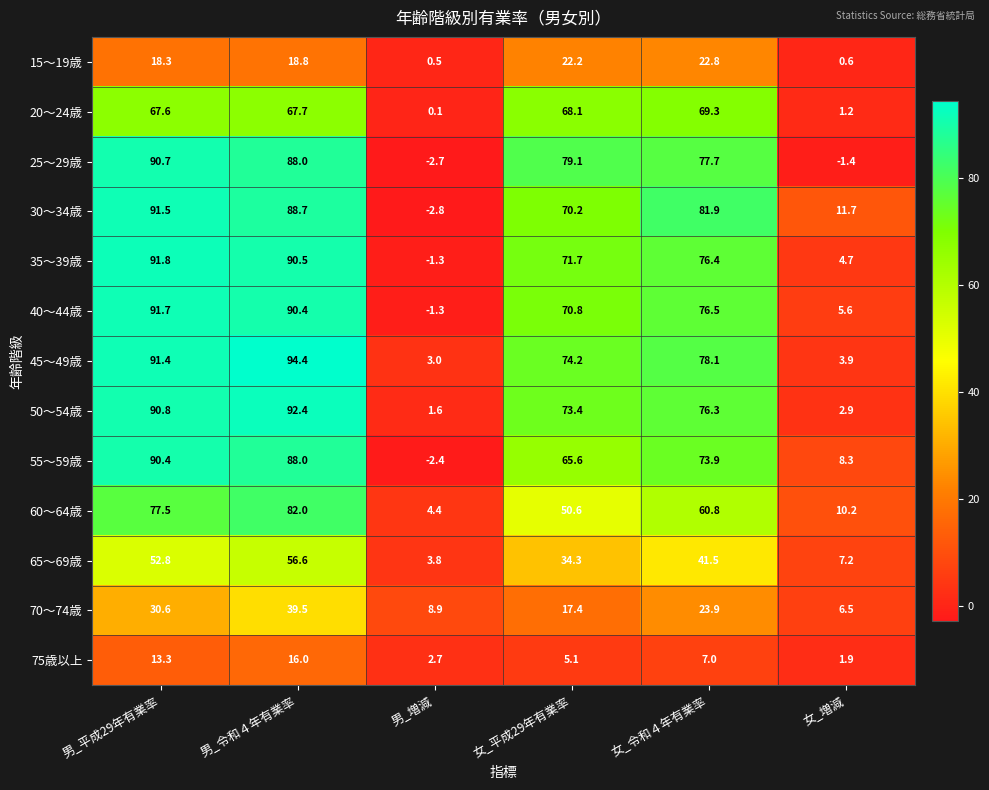

What is the minimum value shown in the chart?

-2.8